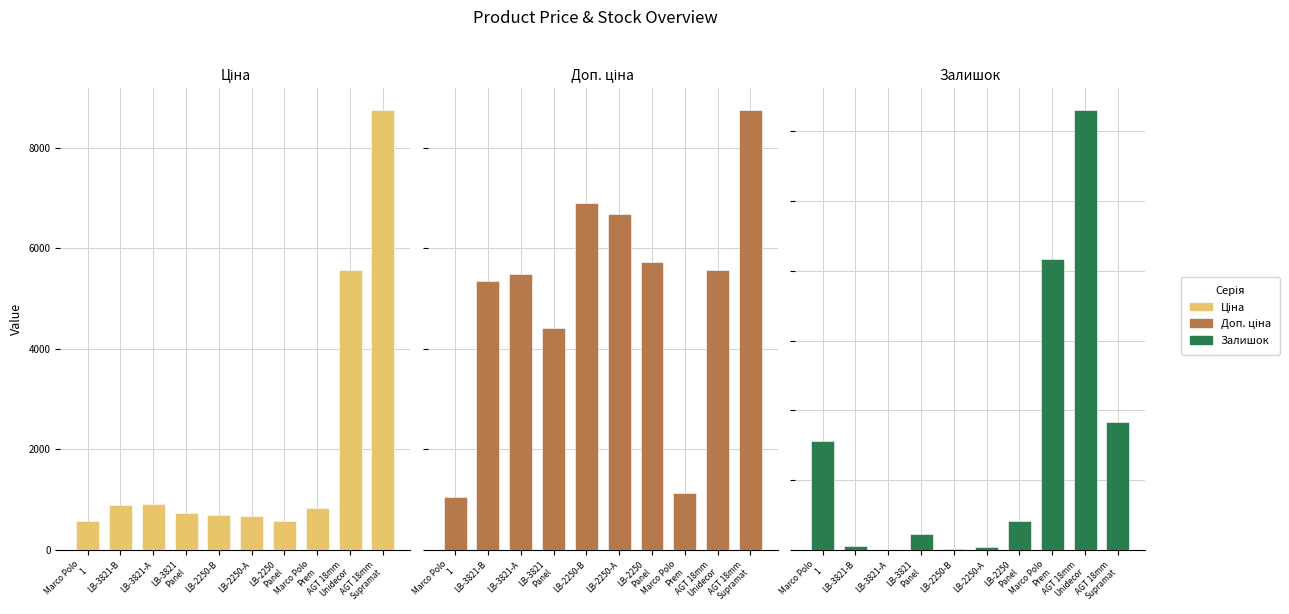

At which category is the sum across all series the highest?

AGT 18mm
Supramat